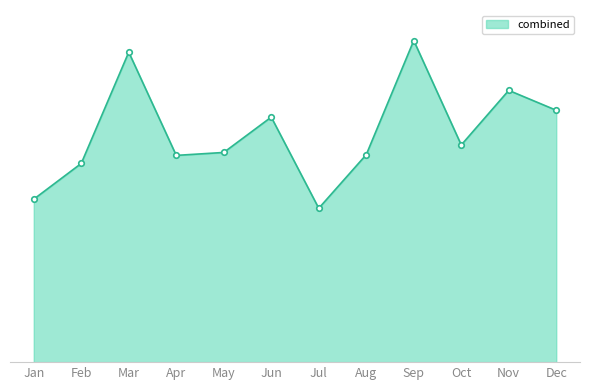

Is this an area chart (filled region under the line)?

Yes